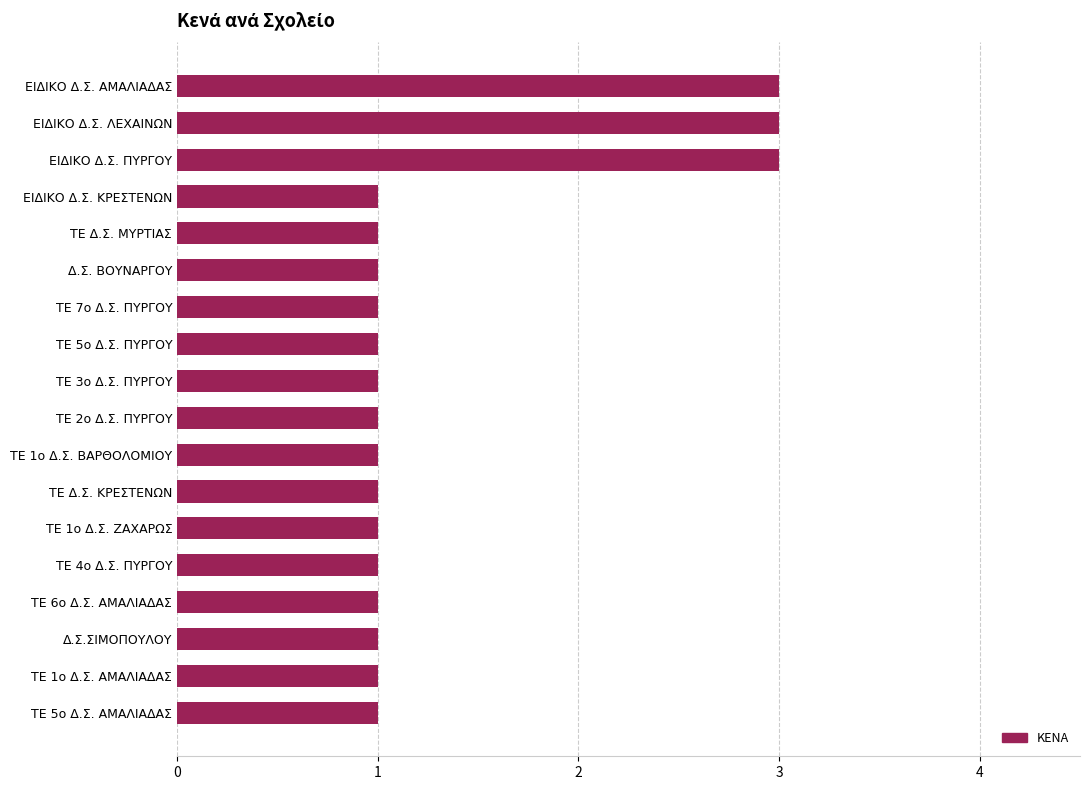

What is the difference between the maximum and minimum values?

2